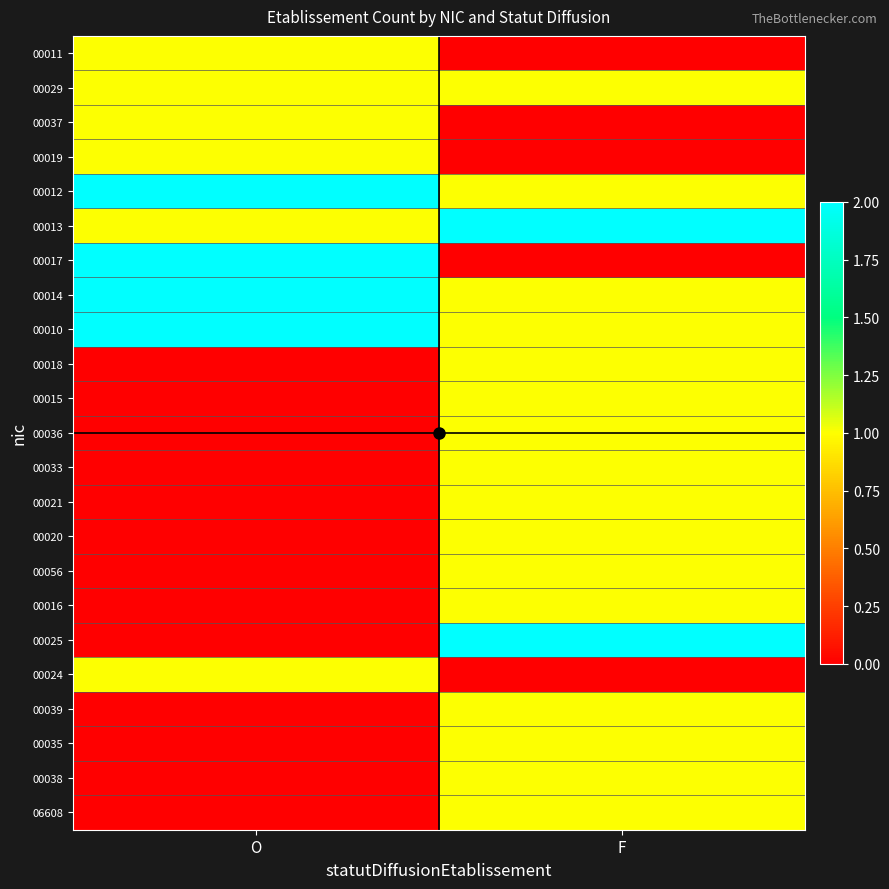

At how many categories does at least one series exceed 0?

2